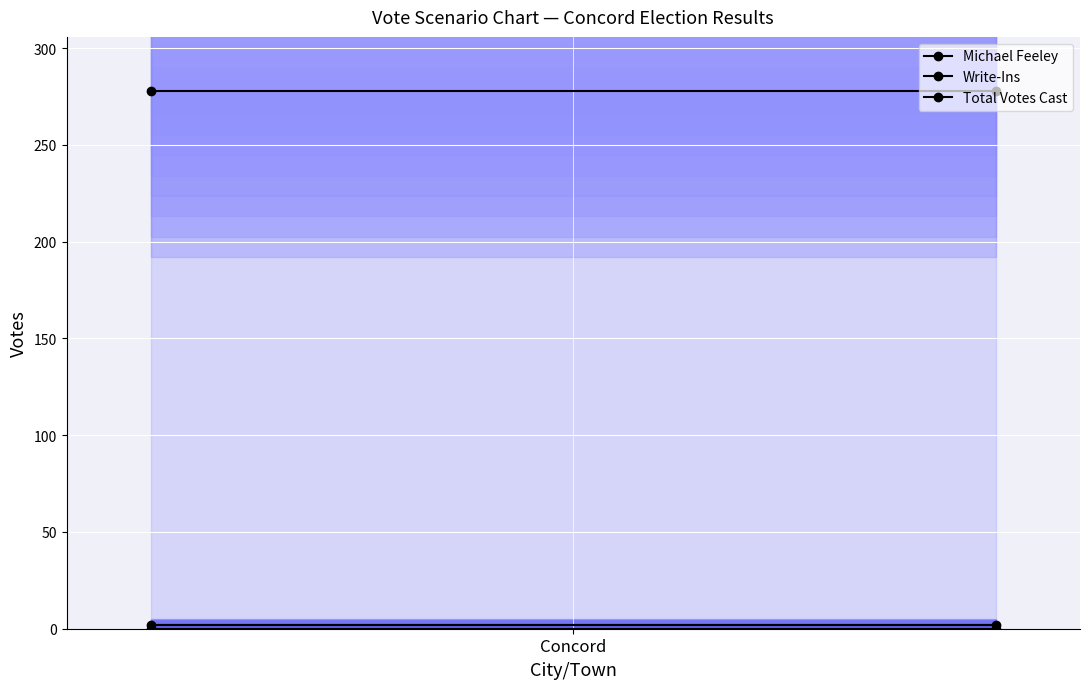

Count the number of categories in the chart.

2